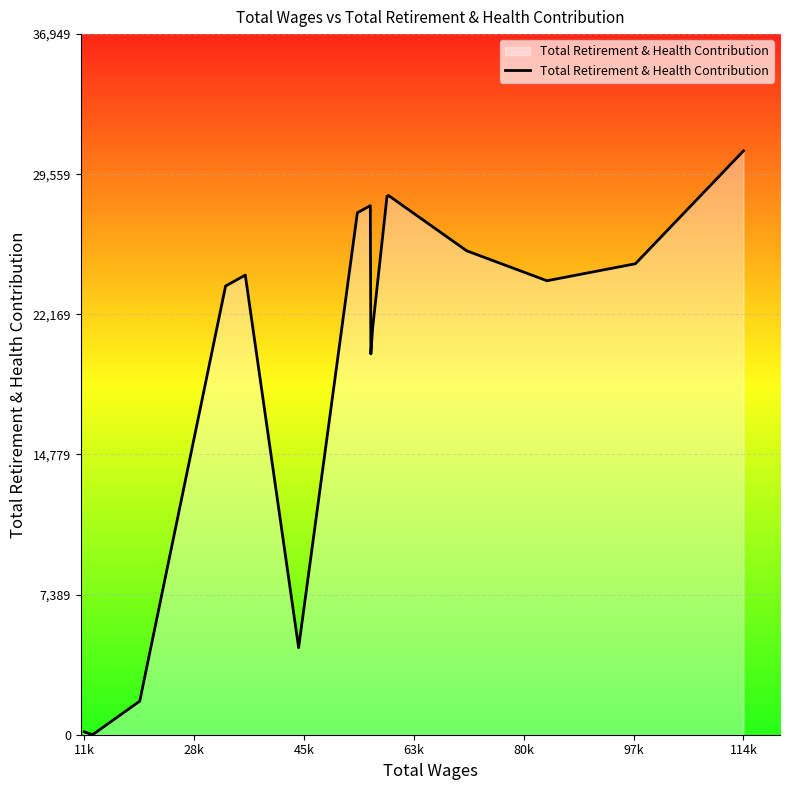

How many points are higher than both their immediate neighbors (excluding endpoints)?

3